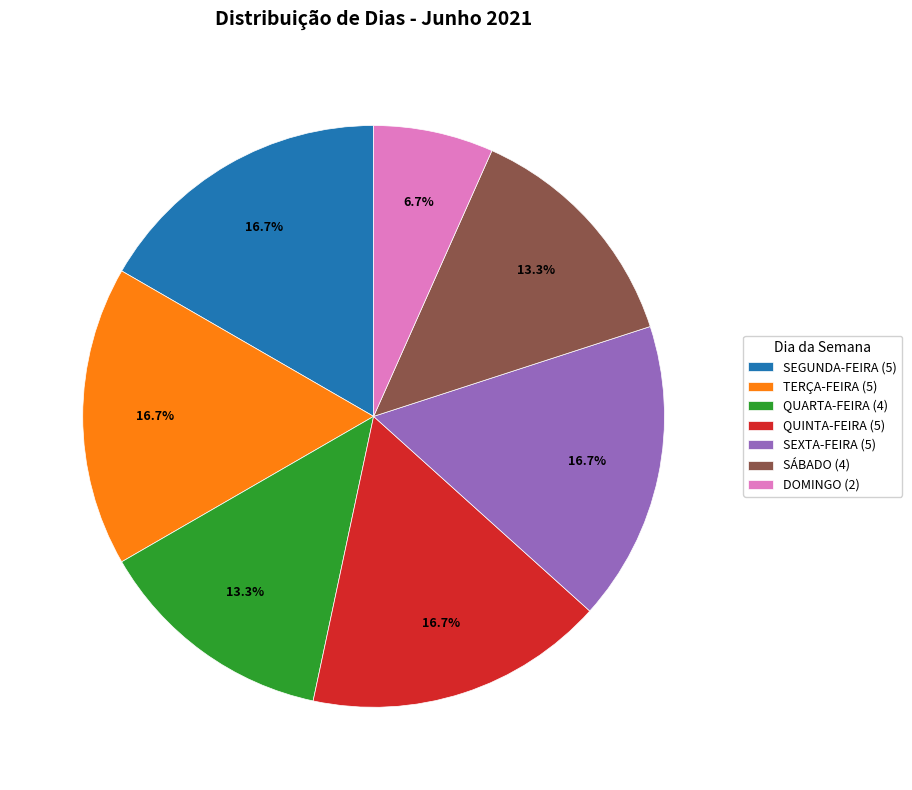

To the nearest percent, what portion does TERÇA-FEIRA represent?

17%